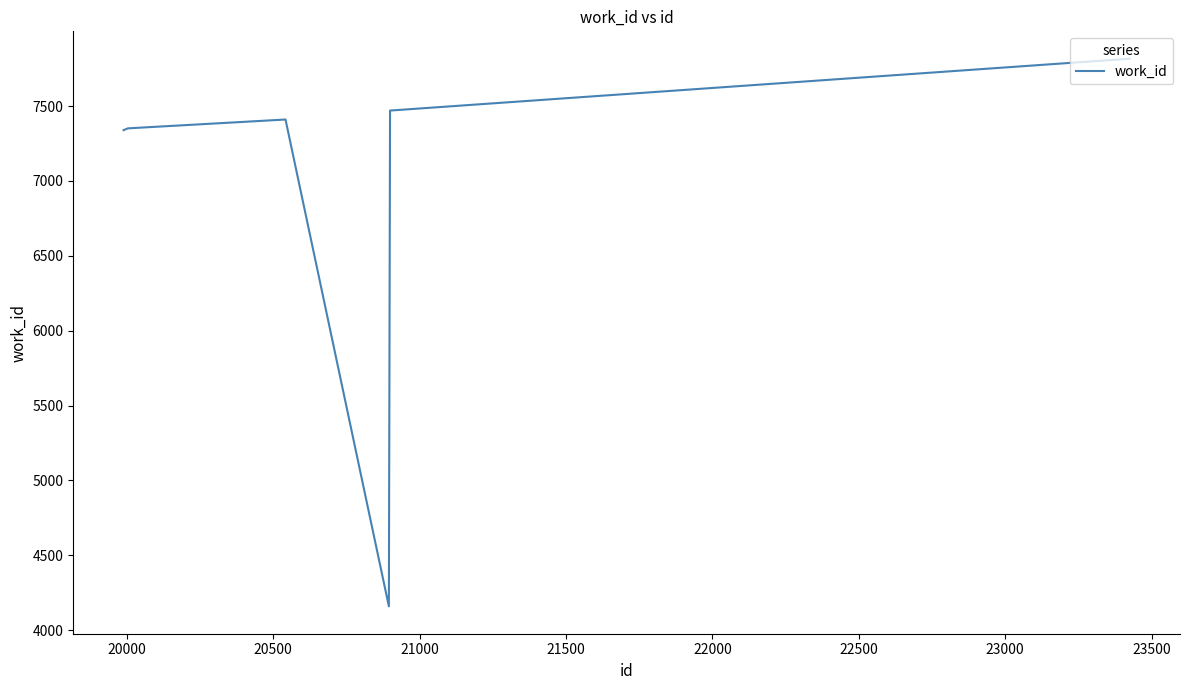

What is the difference between the maximum and minimum values?

3657